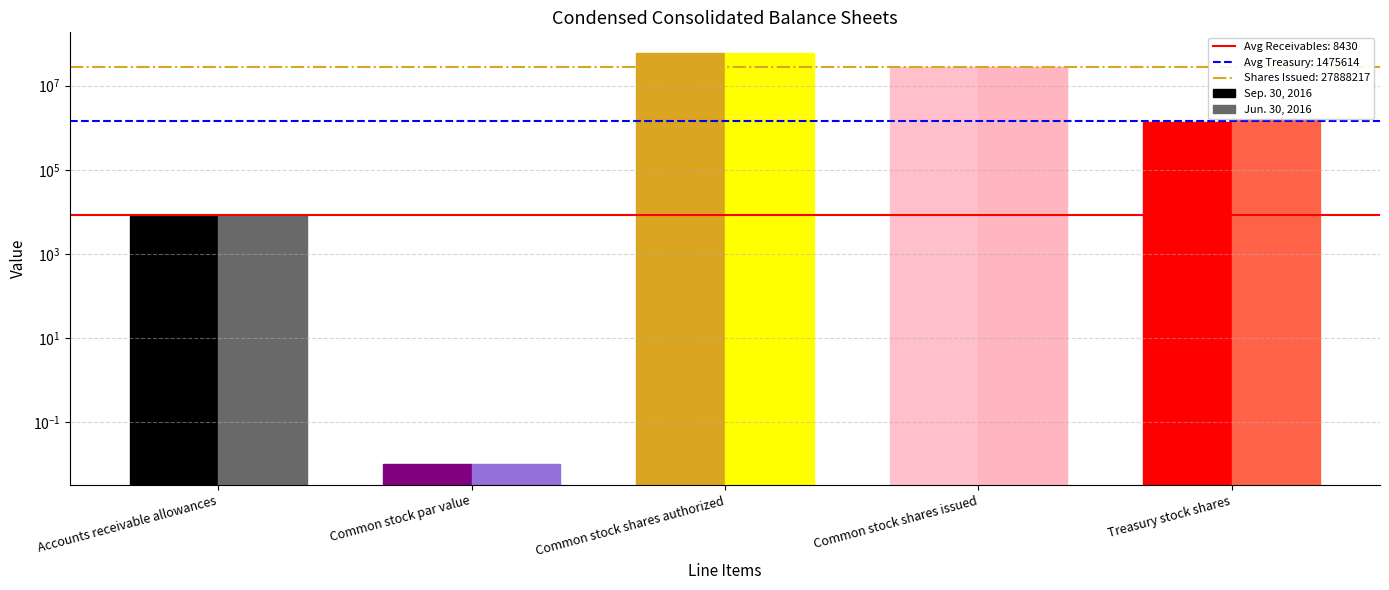

Rank the series by their maximum value, from lowest to highest.

Sep. 30, 2016, Jun. 30, 2016